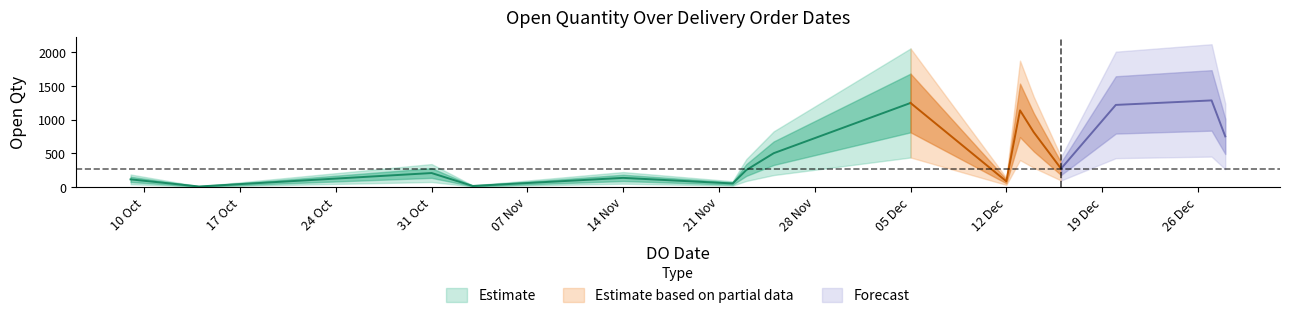

Reading right to left, list all the values displayed in this chart.

750	1285	1150	1286	270	813	1137	82	1247	500	250	50	133	13	205	5	111